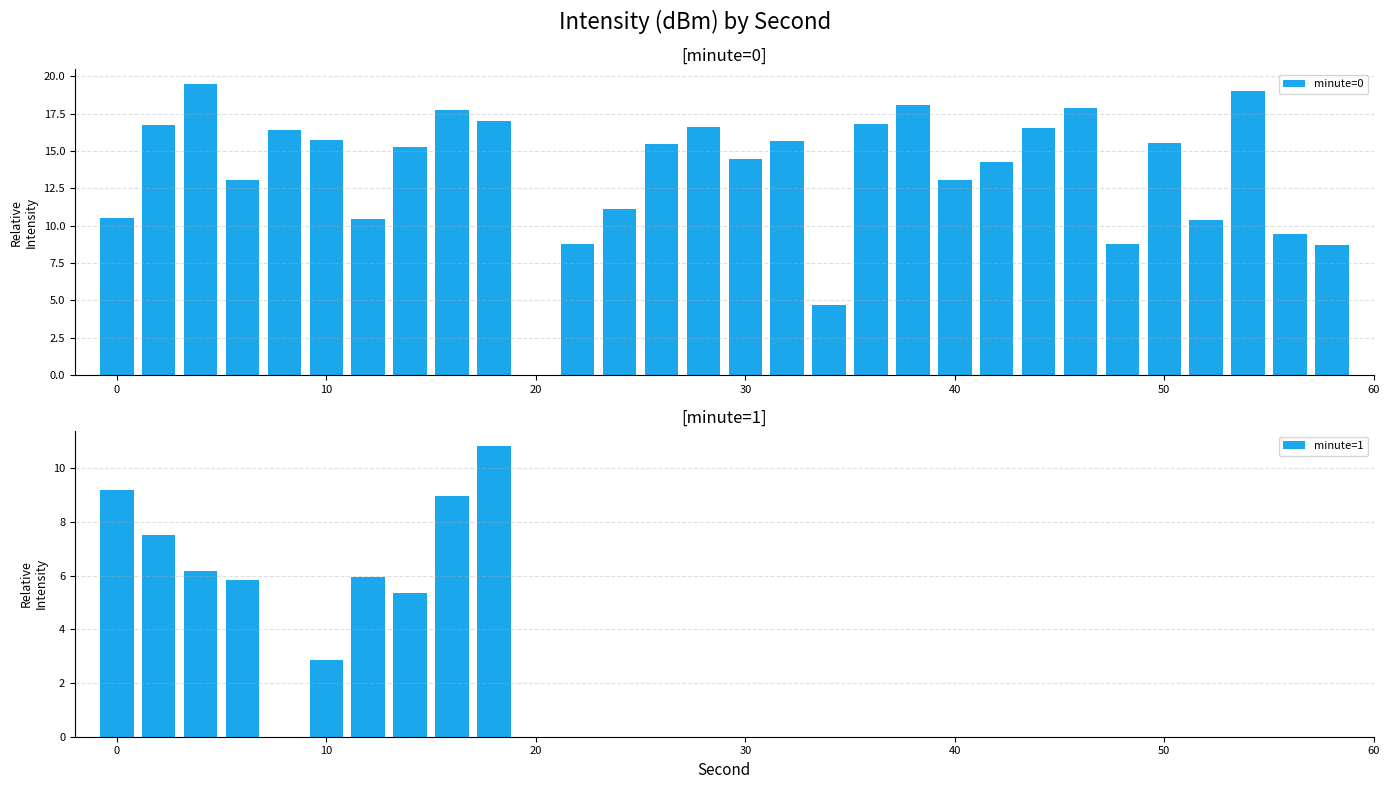

List the labels in order of value, smallest first.

20, 34, 58, 48, 22, 56, 52, 12, 0, 24, 6, 40, 42, 30, 14, 26, 50, 32, 10, 8, 44, 28, 2, 36, 18, 16, 46, 38, 54, 4